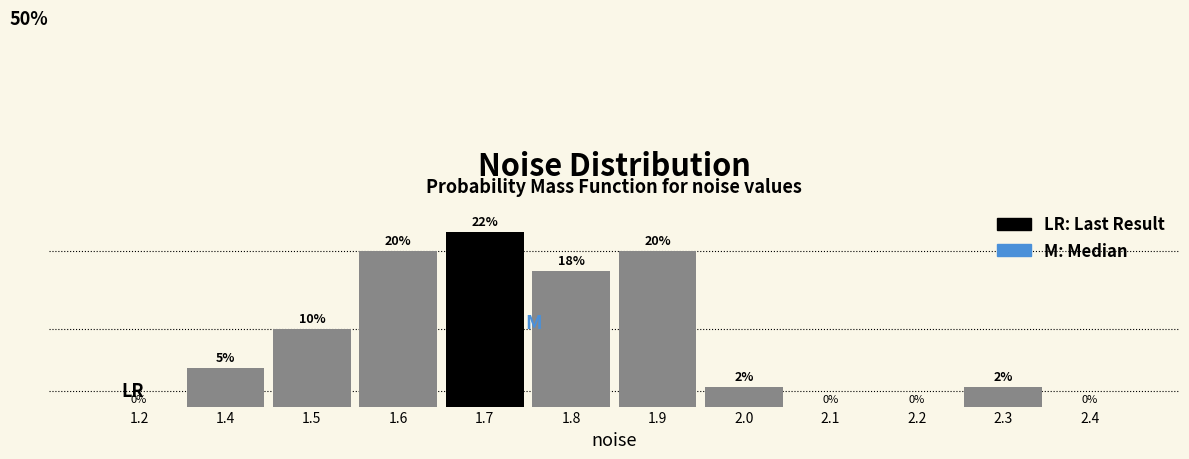

Are the bars horizontal?

No